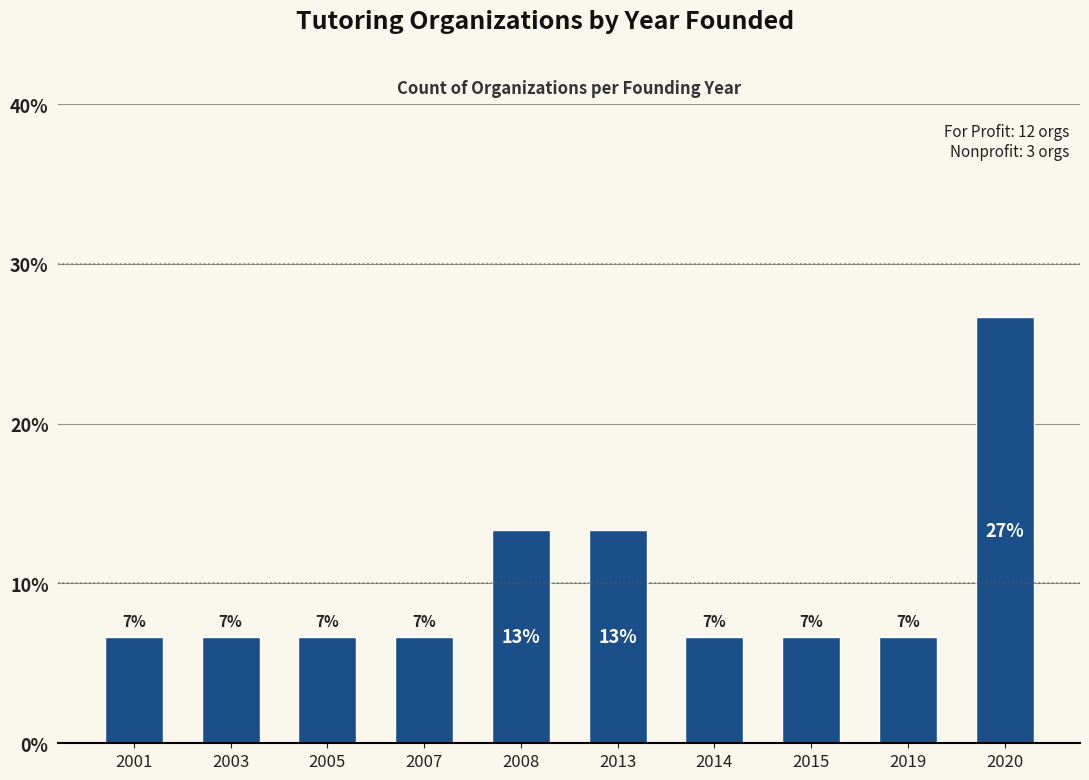

Rank the categories by value from lowest to highest.

2001, 2003, 2005, 2007, 2014, 2015, 2019, 2008, 2013, 2020